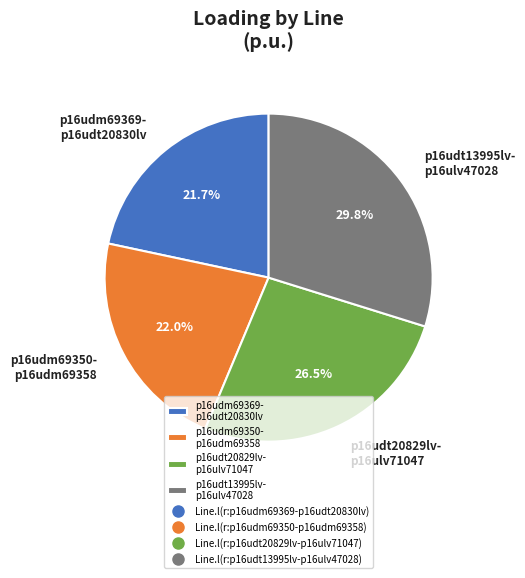

To the nearest percent, what is the difference between the largest and smallest slice percentages?

8%